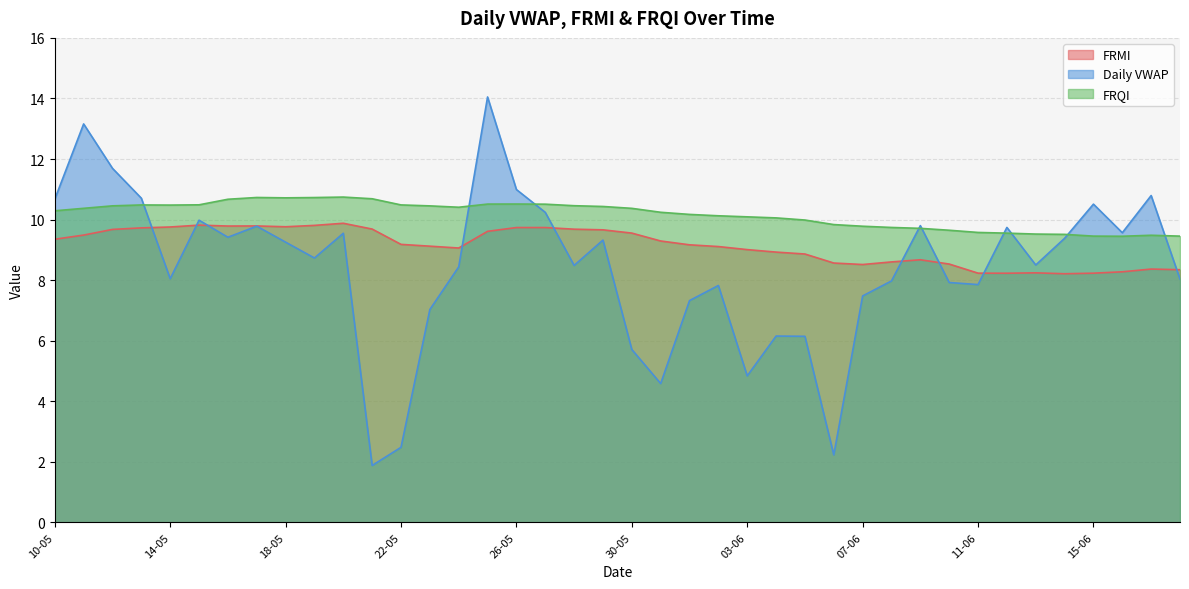

True or false: FRQI and FRMI cross at least once.

False